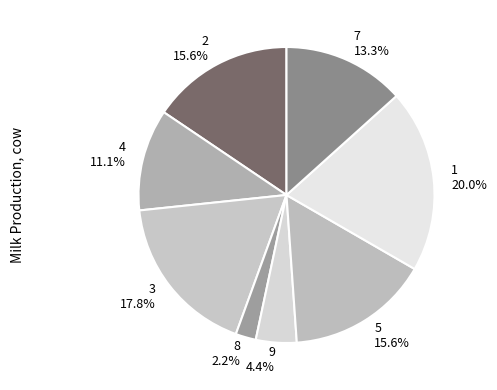

What portion of the pie excludes 5?

84.4%